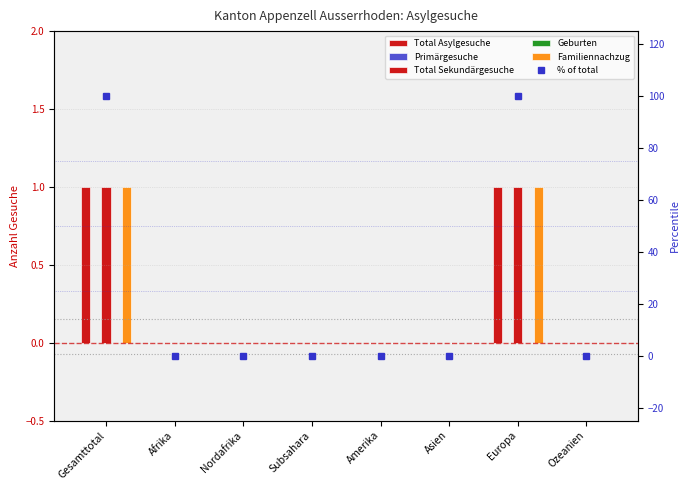

Reading left to right, list all the values displayed in this chart.

Total Asylgesuche: 1	0	0	0	0	0	1	0
Primärgesuche: 0	0	0	0	0	0	0	0
Total Sekundärgesuche: 1	0	0	0	0	0	1	0
Geburten: 0	0	0	0	0	0	0	0
Familiennachzug: 1	0	0	0	0	0	1	0
% of total: 100	0	0	0	0	0	100	0